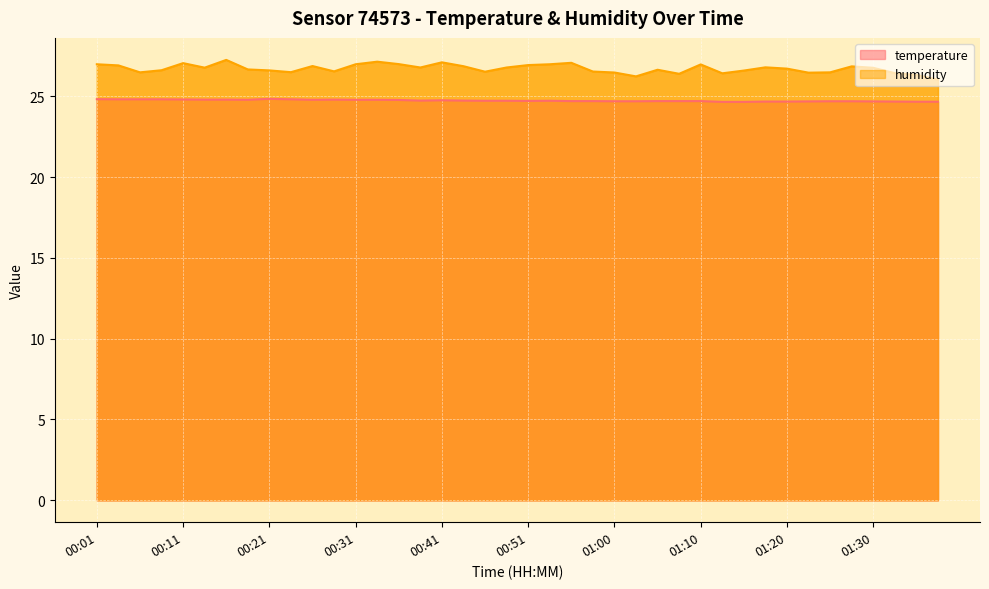

At which category does humidity reach its first local peak?

00:11